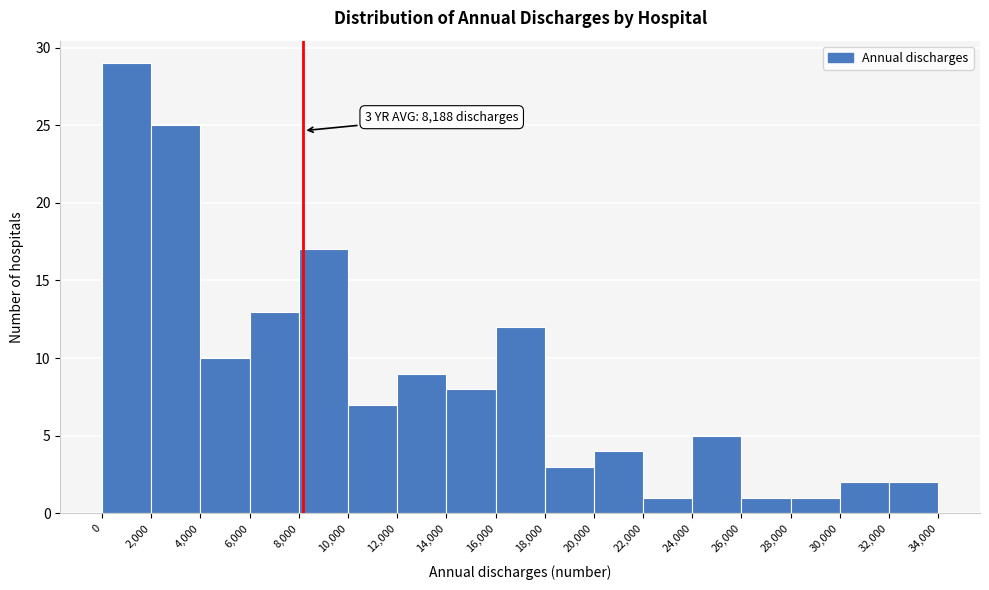

Which range on the x-axis has the tallest bar?

0 to 2,000